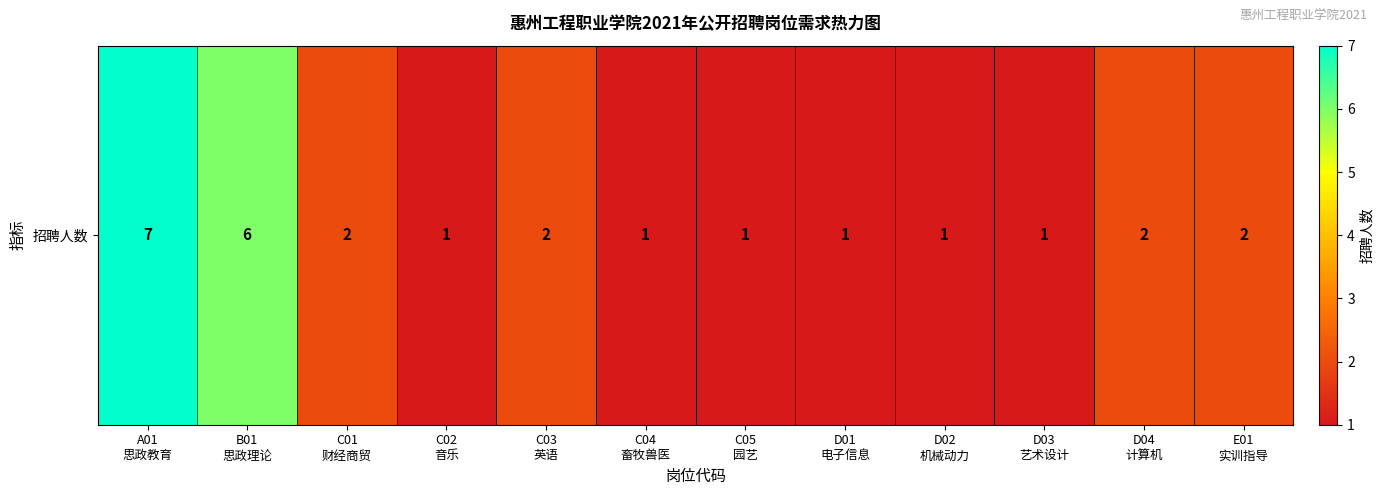

True or false: the data shows 0 at D01
电子信息.

False